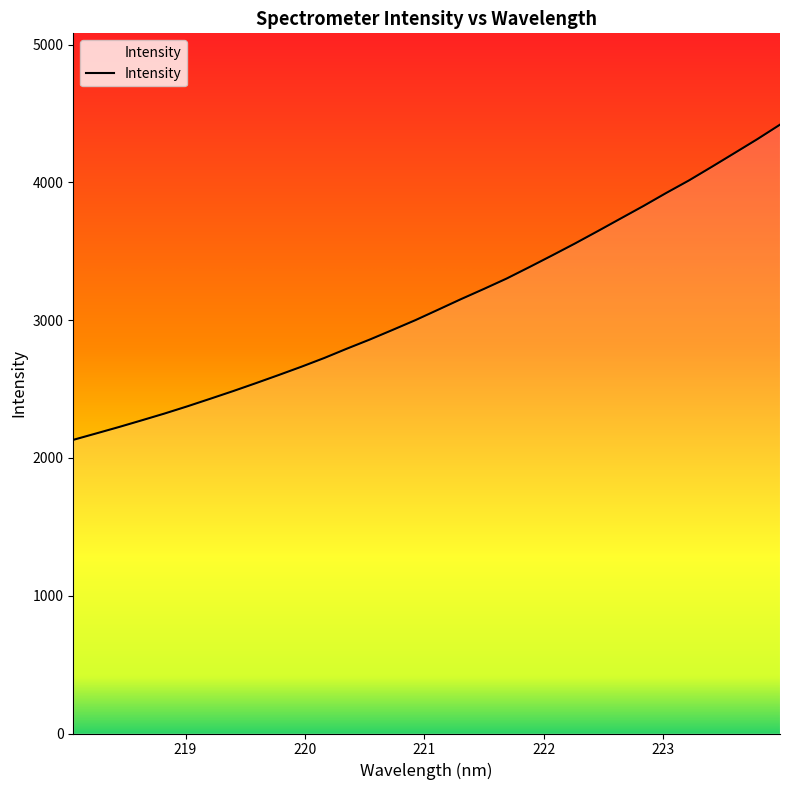

What is the difference between the maximum and minimum values?

2287.9